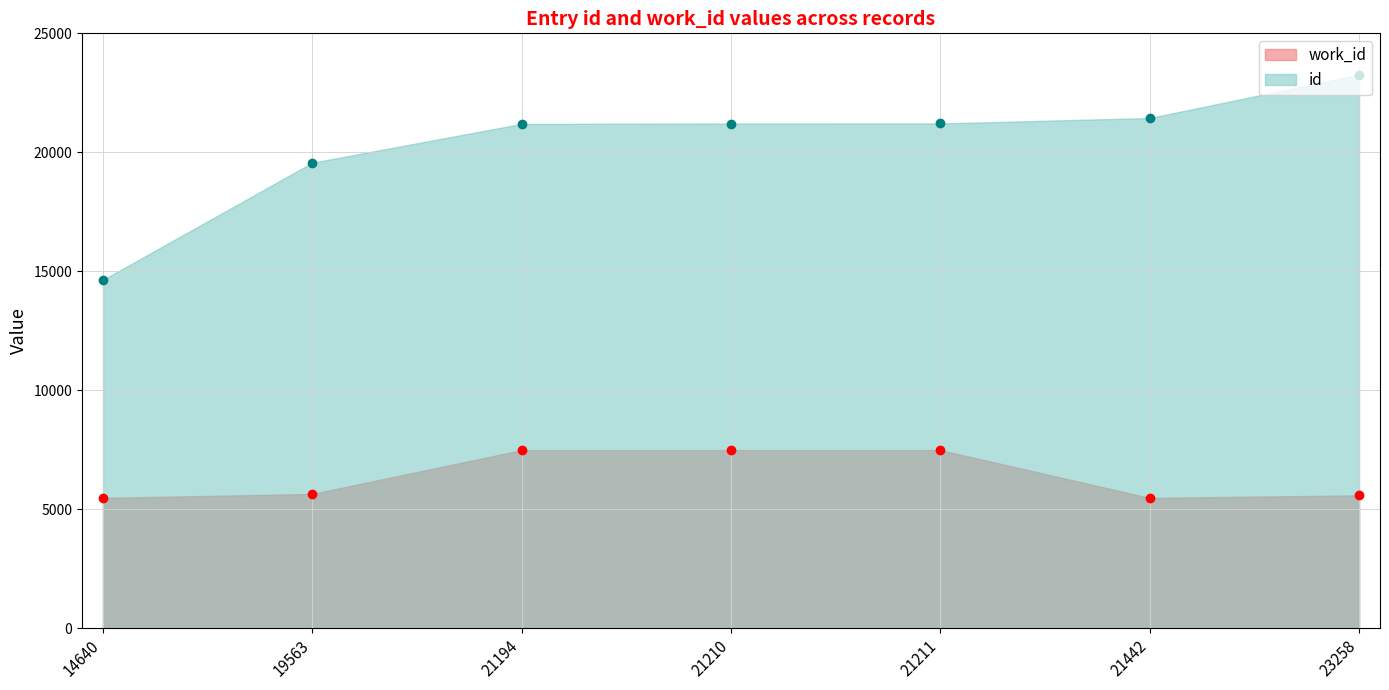

At how many categories does at least one series exceed 14438?

7